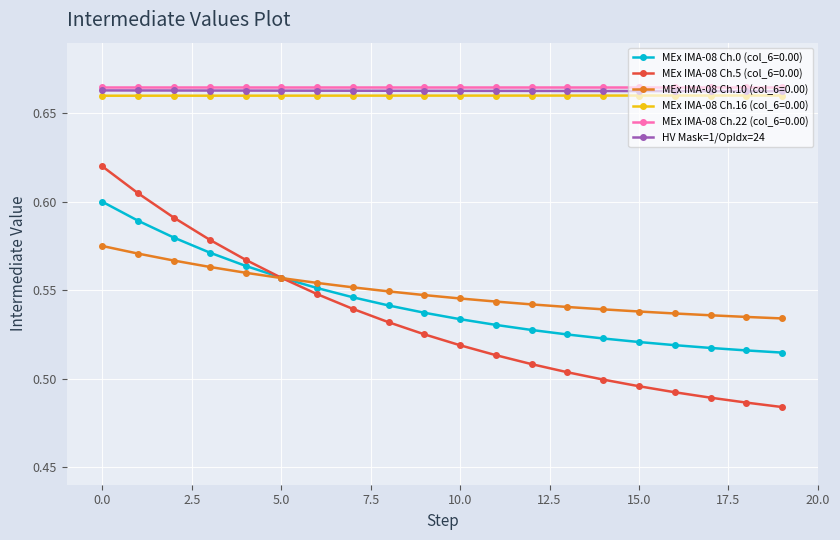

How many HV Mask=1/OpIdx=24 values are between 0 and 1?

20